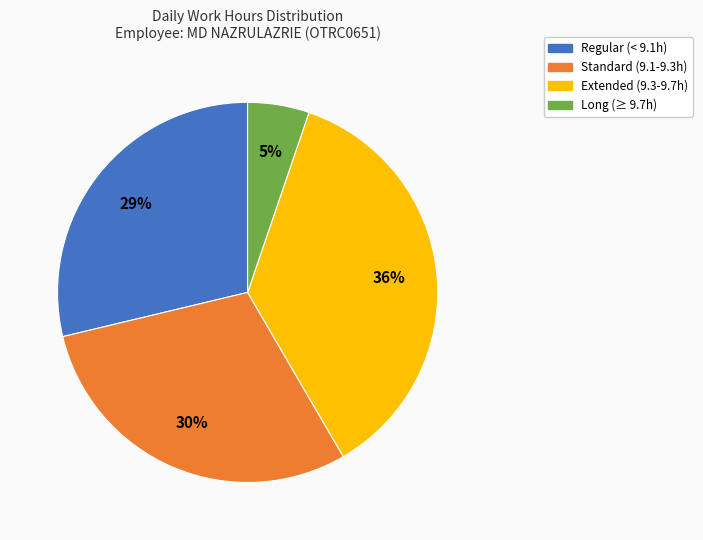

What is the smallest slice in the pie chart?

Long (≥ 9.7h)